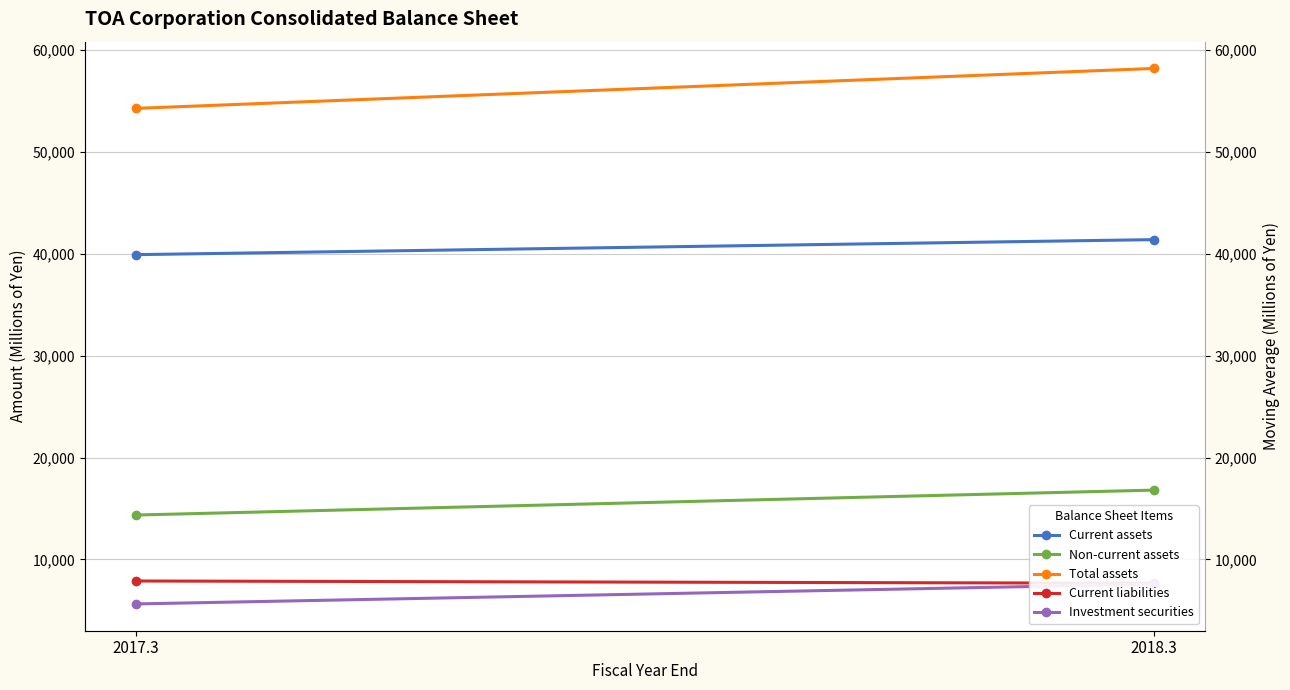

What is the difference between the Investment securities values at 2018.3 and 2017.3?

1946